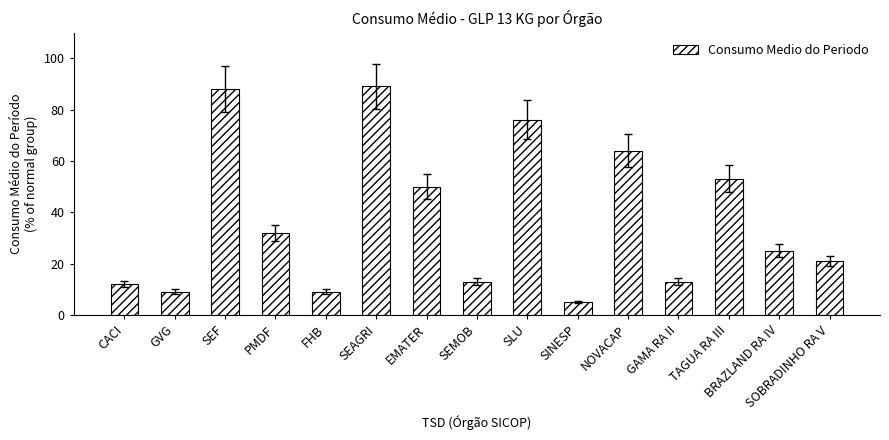

What is the minimum value shown in the chart?

5